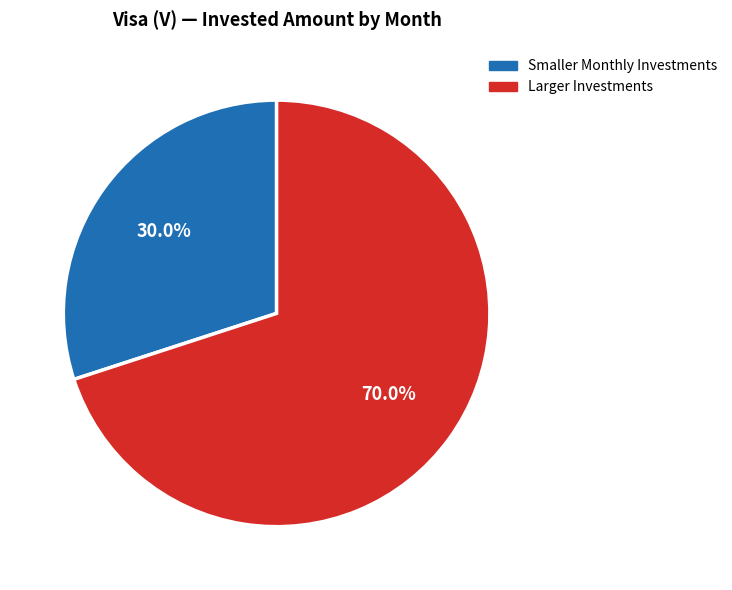

Is there any slice that represents more than half of the pie?

Yes